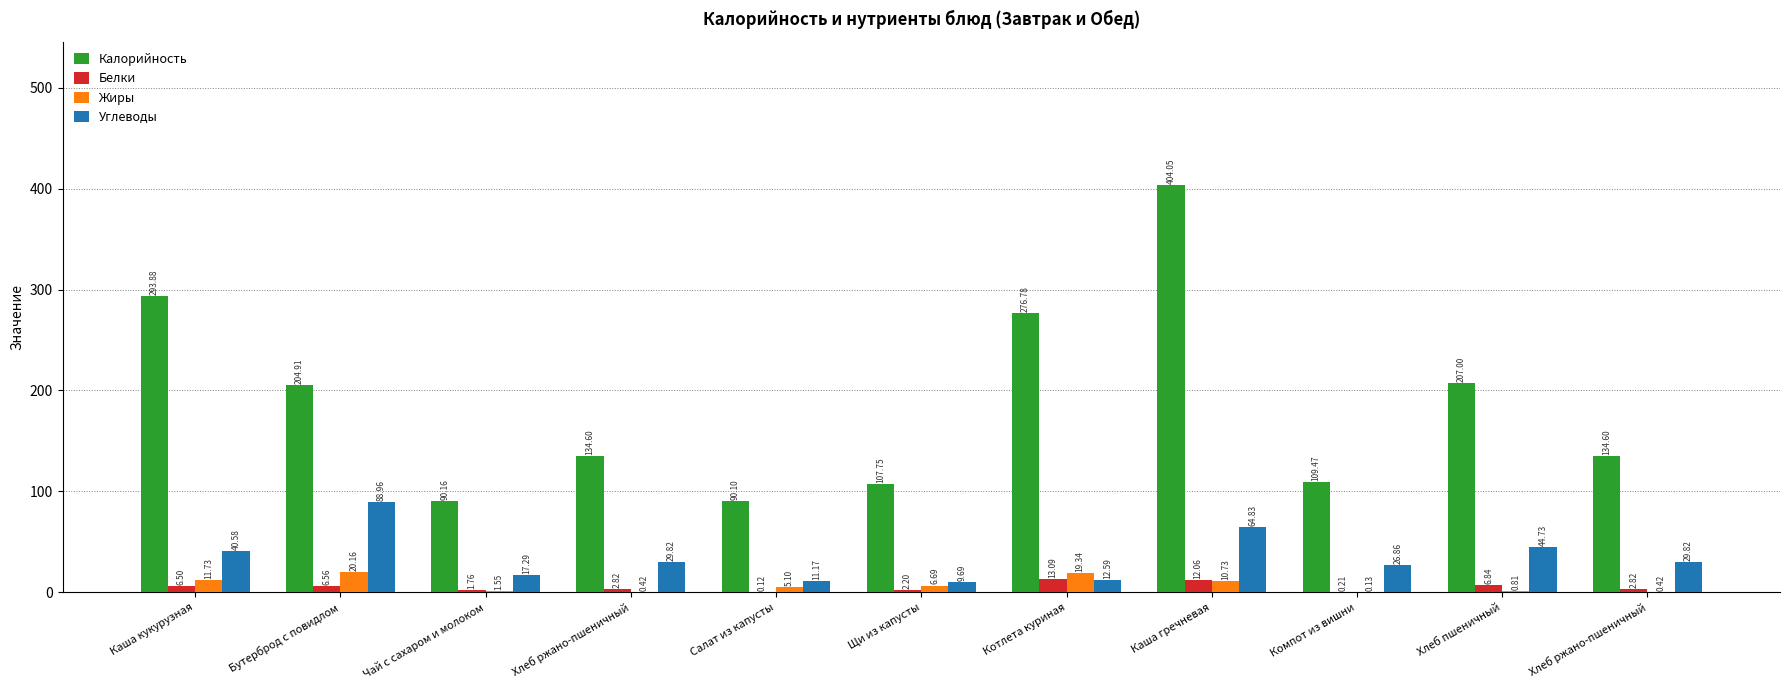

What are all the series names shown in the legend?

Калорийность, Белки, Жиры, Углеводы